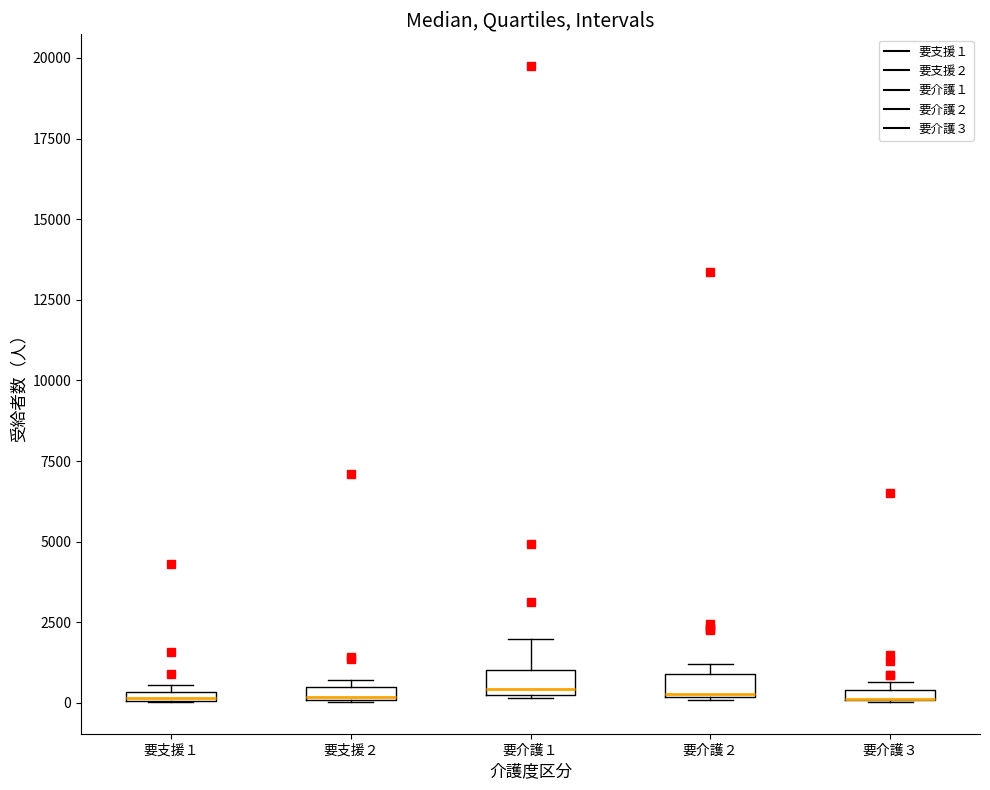

Where does the median line of the box for 要介護２ sit on the y-axis? The values are not printed on the chart, so give them approximately, as read against the axis.

500